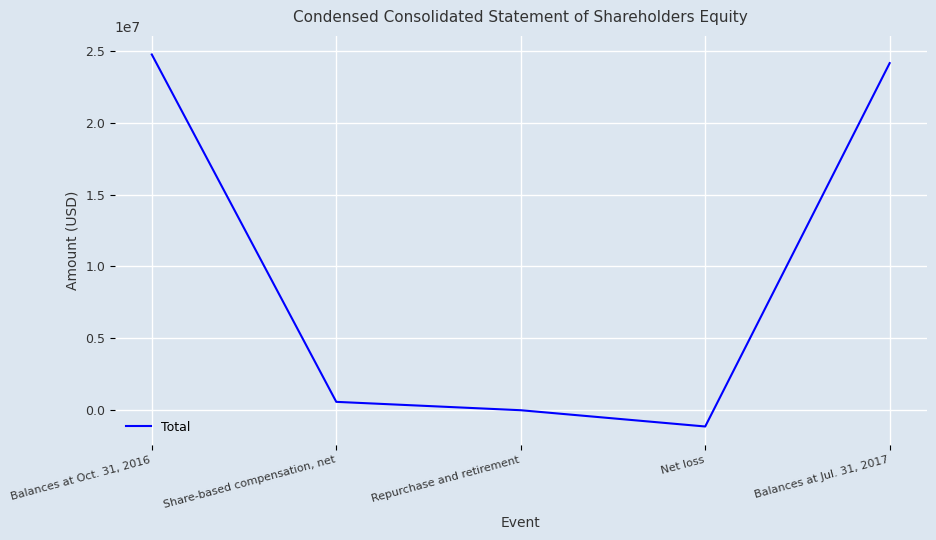

What is the difference between the values at Repurchase and retirement and Balances at Oct. 31, 2016?

24782008